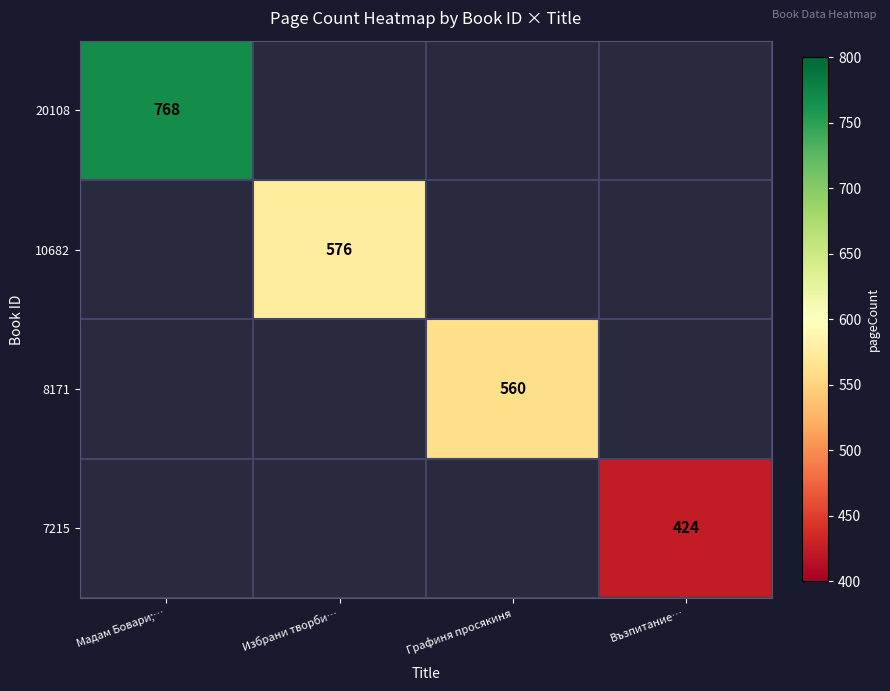

Is it true that 7215 equals 552 at Възпитание…?

False